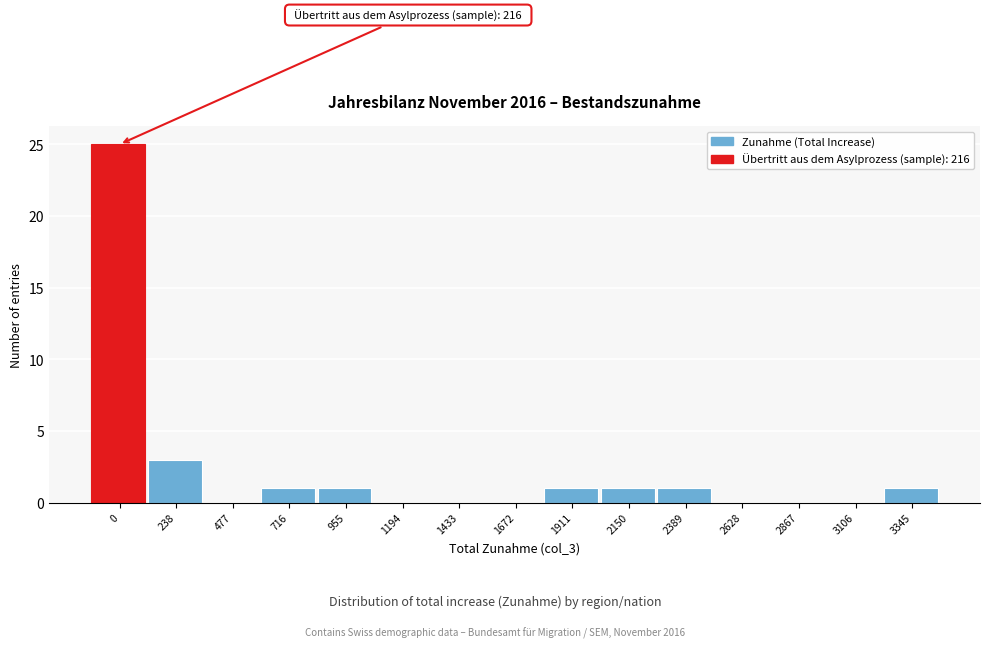

Reading right to left, list all the values displayed in this chart.

3345=1	3106=0	2867=0	2628=0	2389=1	2150=1	1911=1	1672=0	1433=0	1194=0	955=1	716=1	477=0	238=3	0=25